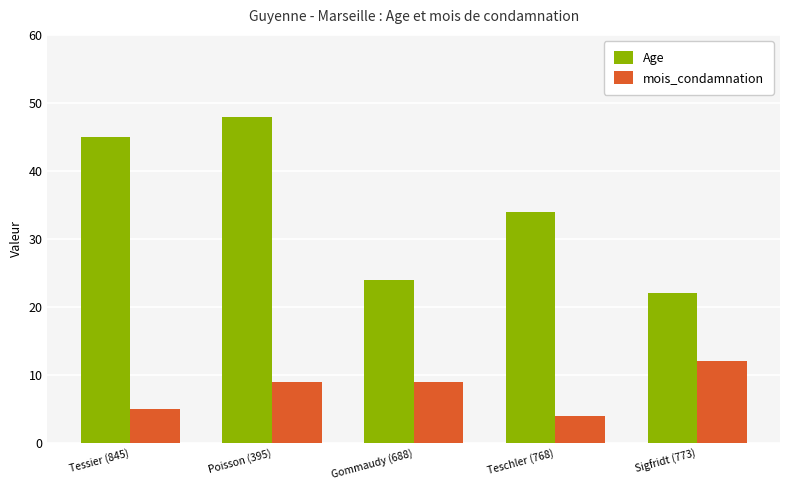

What is the greatest value displayed?

48